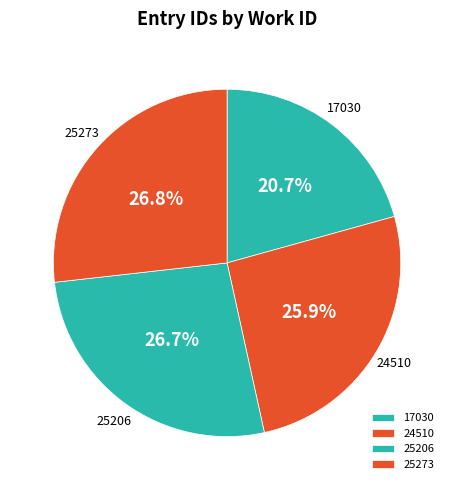

To the nearest percent, what is the difference between the largest and smallest slice percentages?

6%